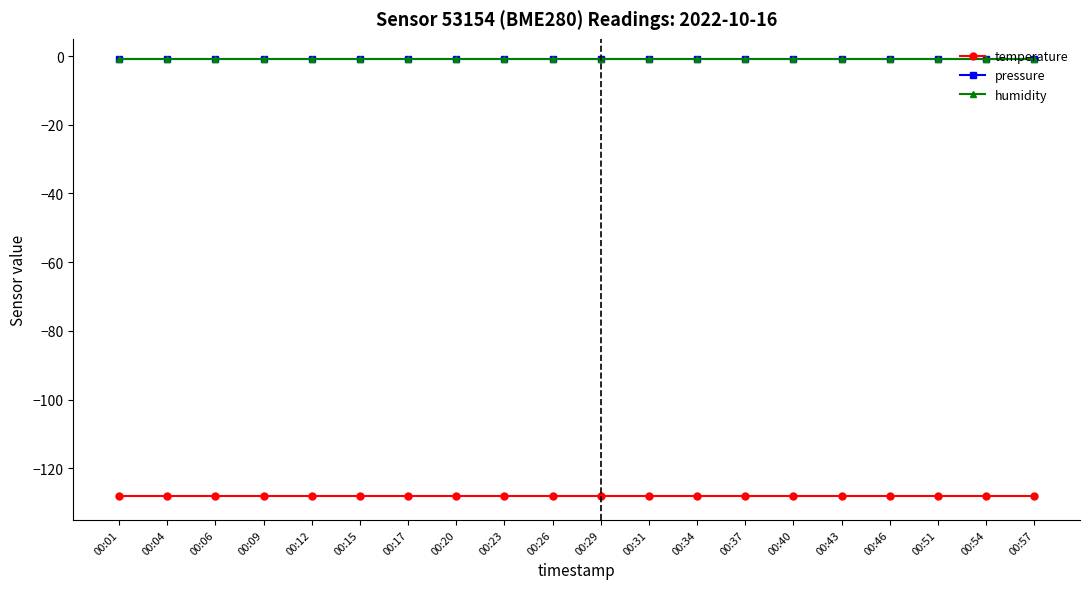

Does the chart have visible grid lines?

No